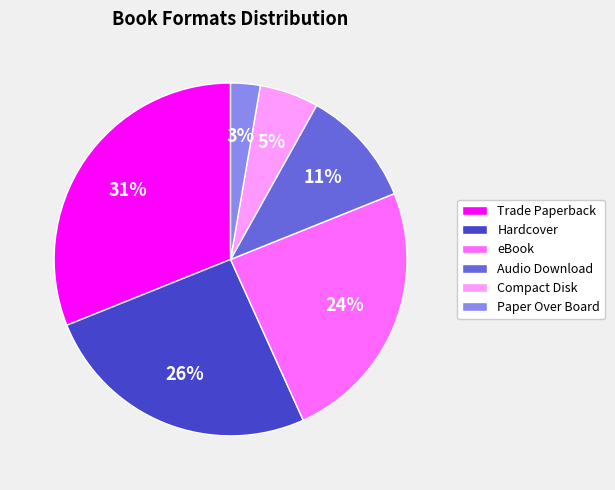

Between Audio Download and eBook, which is larger?

eBook